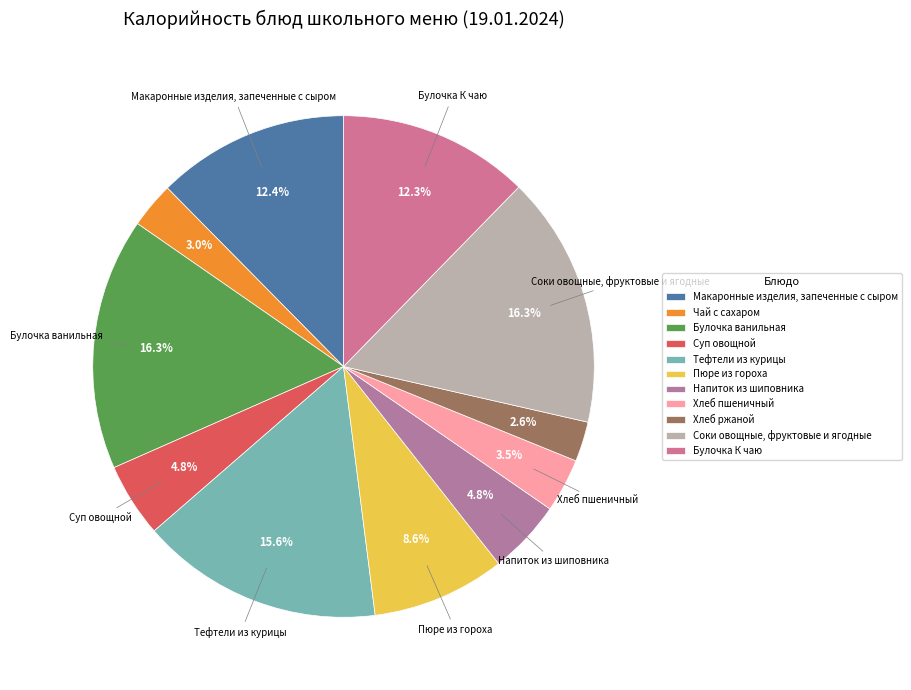

To the nearest percent, what is the combined percentage of Булочка К чаю and Булочка ванильная?

29%